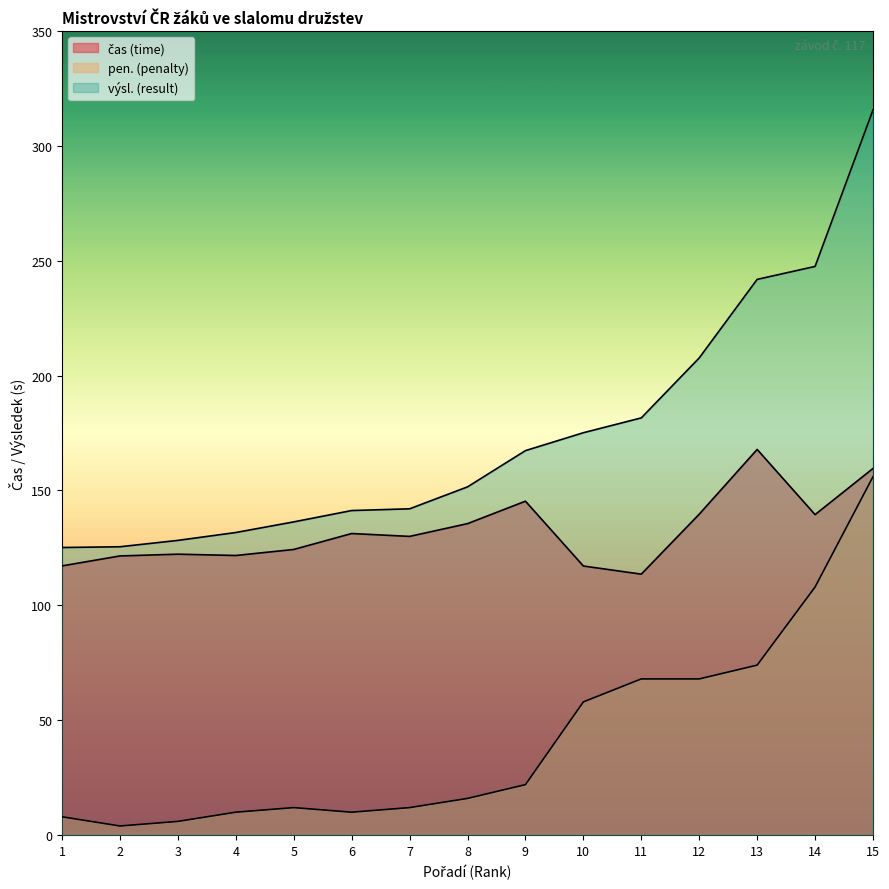

How many data points does each series have?

15